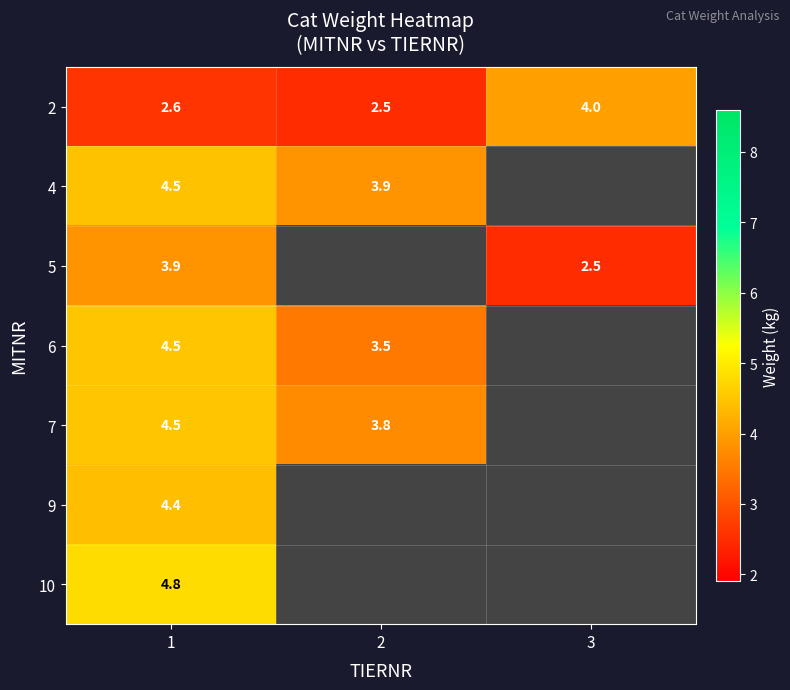

Is it true that 7 equals 3.8 at 2?

True